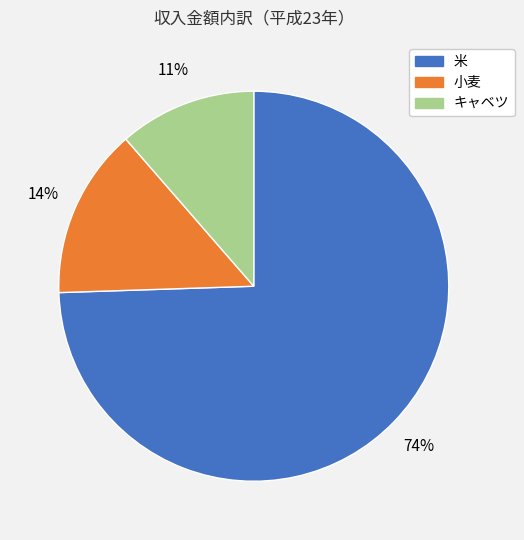

Do 米 and キャベツ together represent more than half of the pie?

Yes